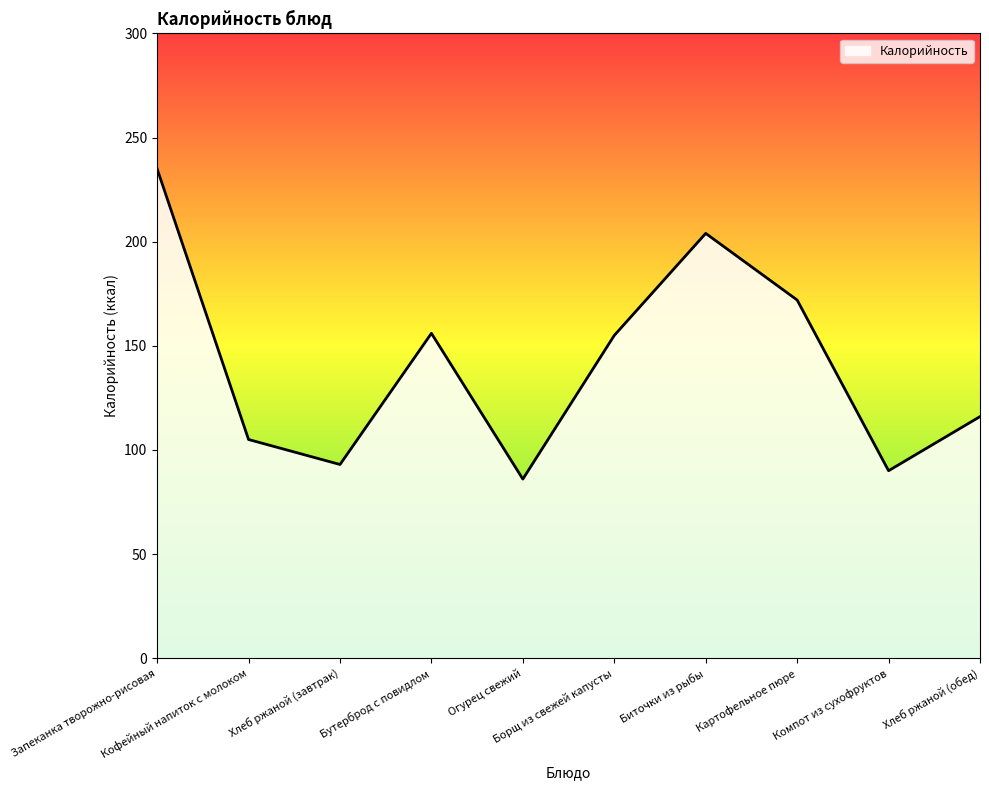

What is the change in value from Запеканка творожно-рисовая to Картофельное пюре?

-63